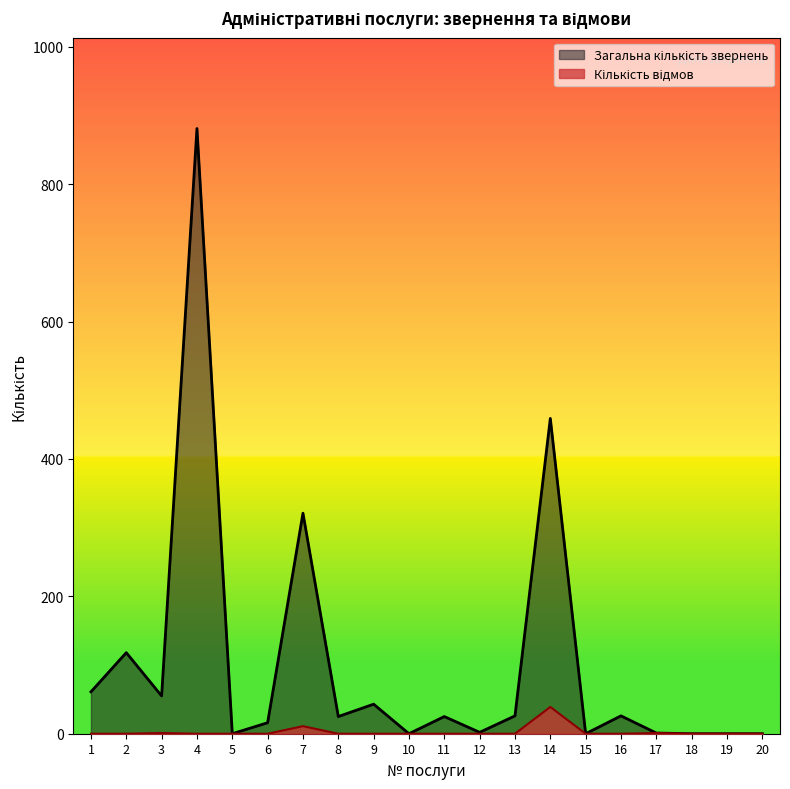

True or false: Кількість відмов and Загальна кількість звернень cross at least once.

False